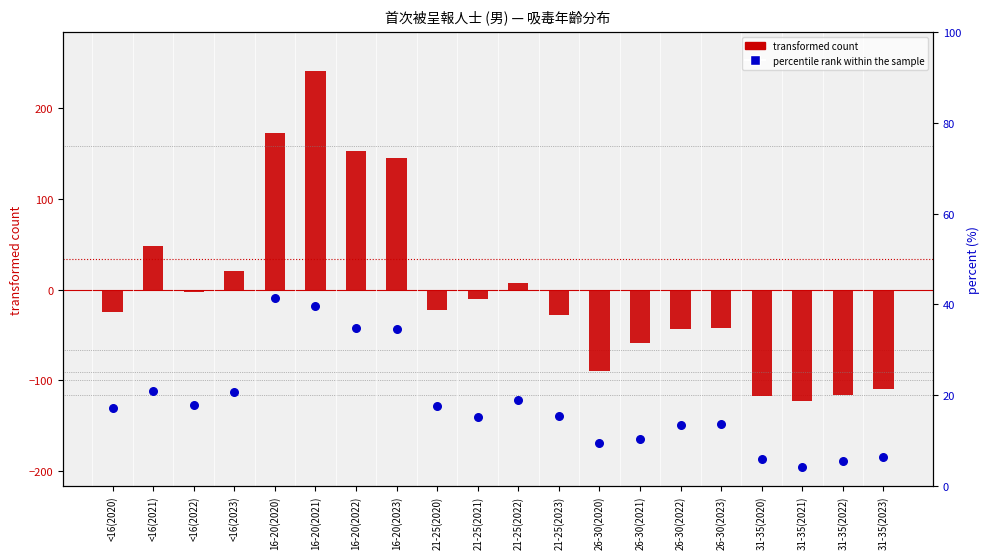

At how many categories does at least one series exceed 181?

1